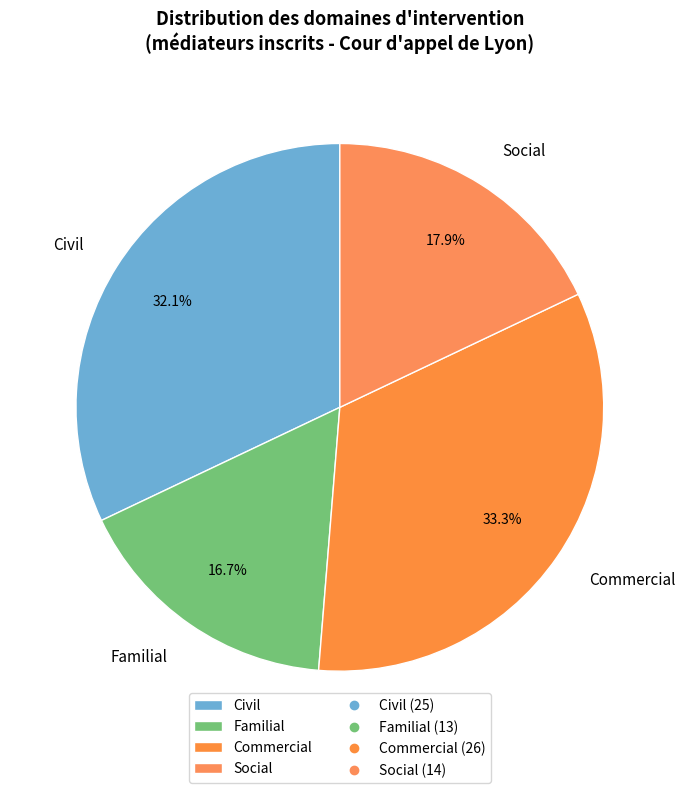

How much of the chart is everything except Familial?

83.3%